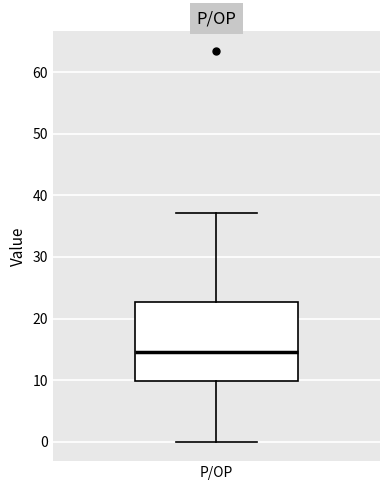

Read this box plot against the y-axis: the position of the median line, the range covered by the box, and the ends of both whiskers. The values are not printed on the chart, so give them approximately, as read against the axis.

median 15, box 10 to 23, whiskers 0 to 37